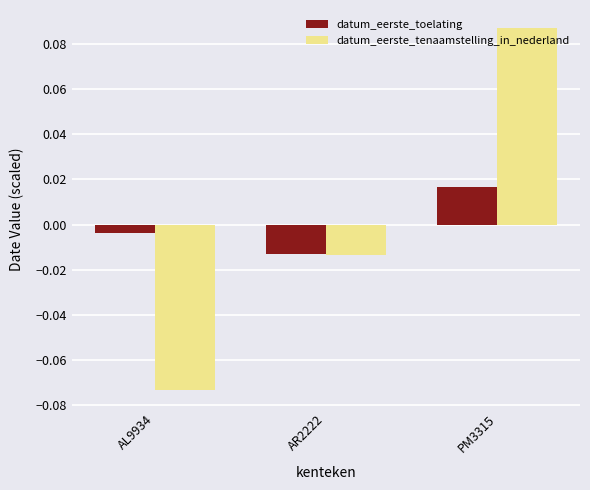

Count the number of data series in this chart.

2